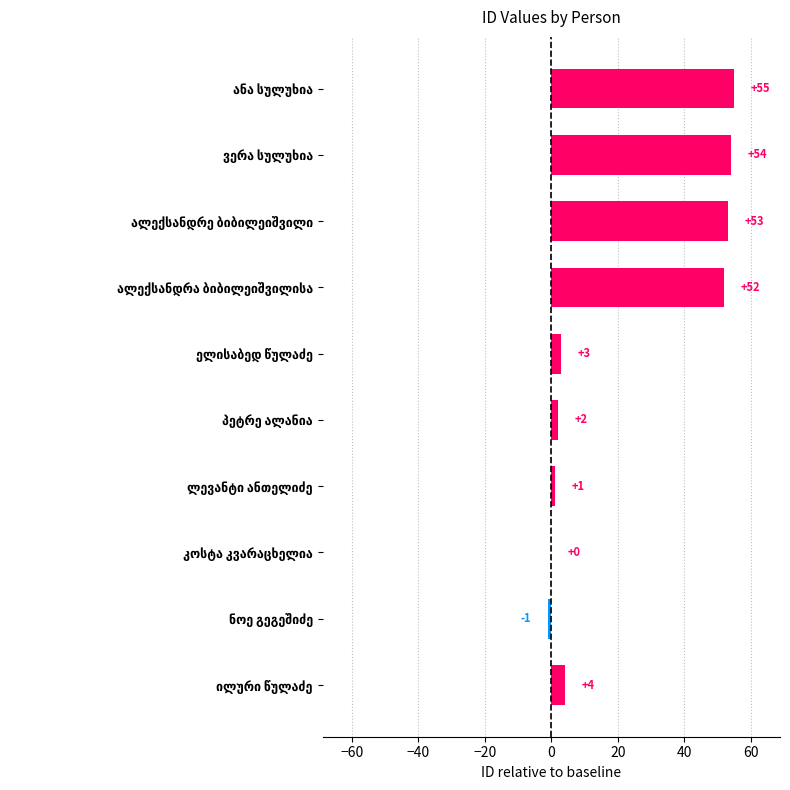

What is the sum of all values?

223